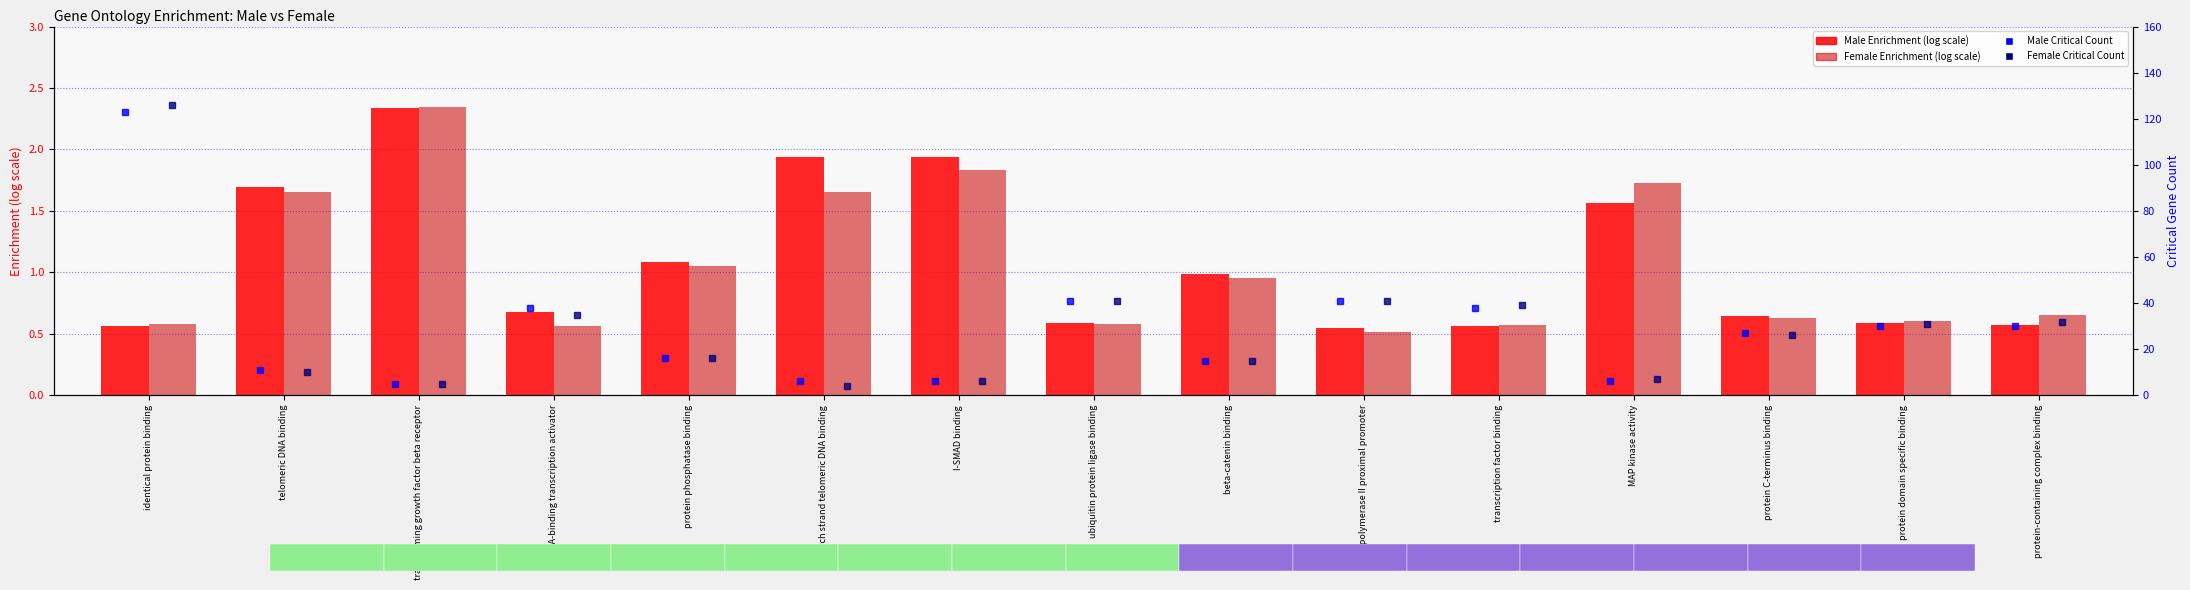

Reading left to right, what are all the values shown in this chart?

Male Enrichment: 0.6	1.7	2.3	0.7	1.1	1.9	1.9	0.6	1.0	0.5	0.6	1.6	0.6	0.6	0.6
Female Enrichment: 0.6	1.7	2.3	0.6	1.1	1.7	1.8	0.6	1.0	0.5	0.6	1.7	0.6	0.6	0.7
Male Critical Count: 123.0	11.0	5.0	38.0	16.0	6.0	6.0	41.0	15.0	41.0	38.0	6.0	27.0	30.0	30.0
Female Critical Count: 126.0	10.0	5.0	35.0	16.0	4.0	6.0	41.0	15.0	41.0	39.0	7.0	26.0	31.0	32.0